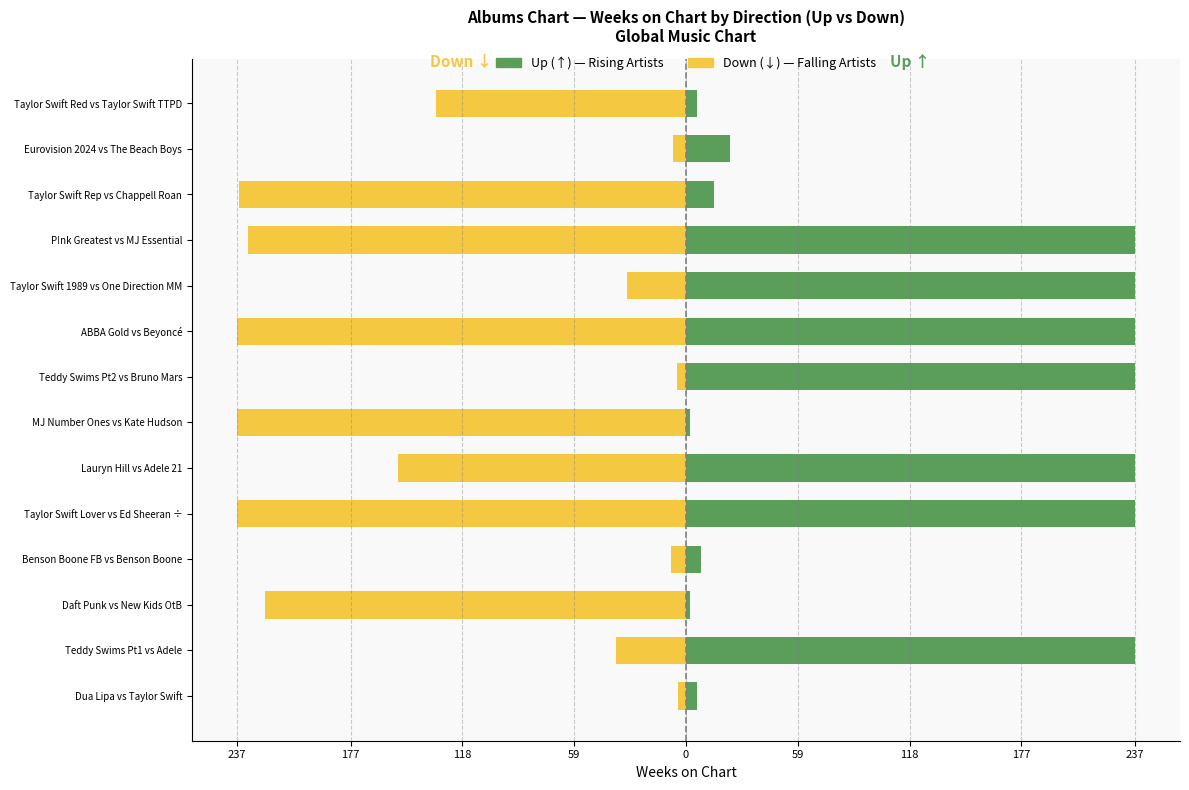

What is the difference between the maximum and minimum values in the down series?

233